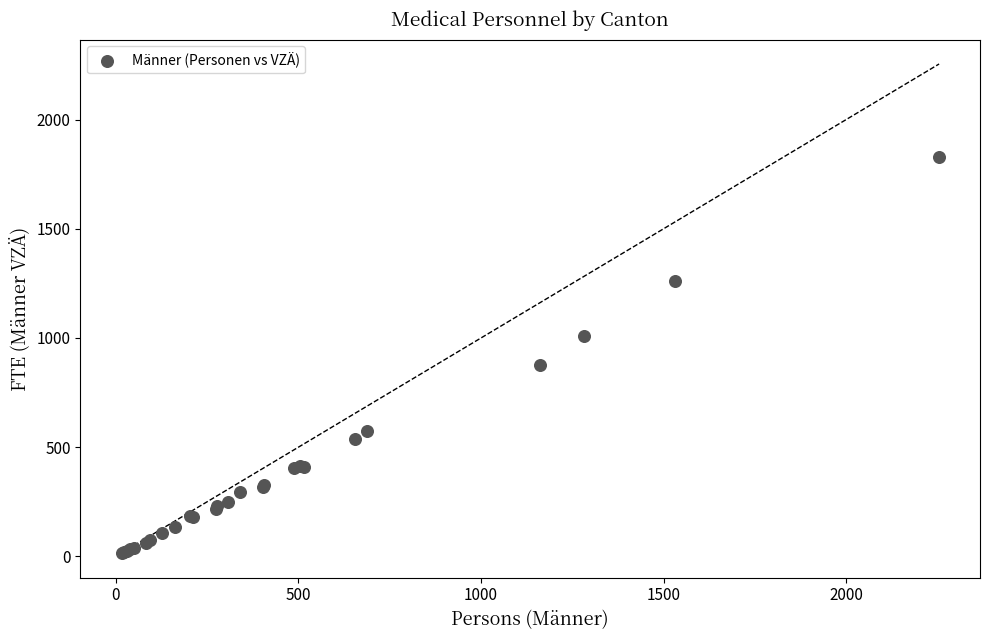

What Y value in the scatter plot is closest to 921?

875.9